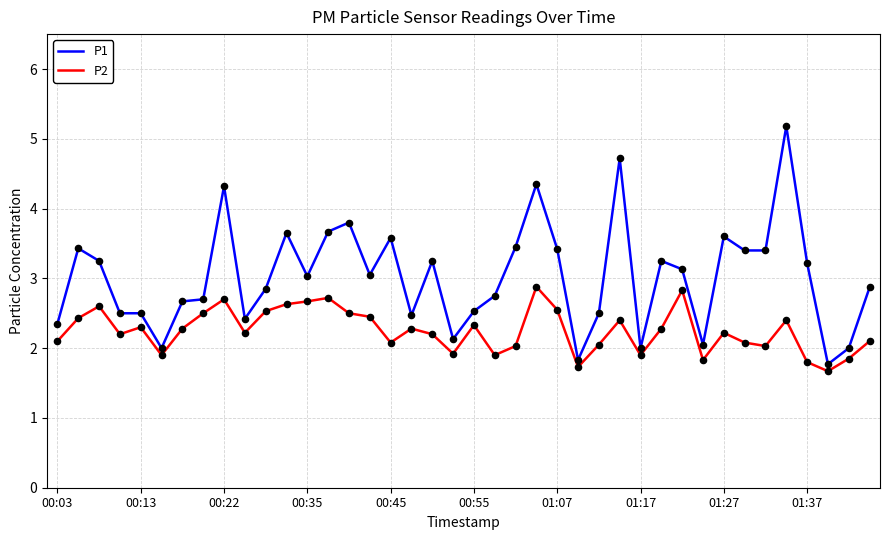

At how many categories does at least one series exceed 4?

4